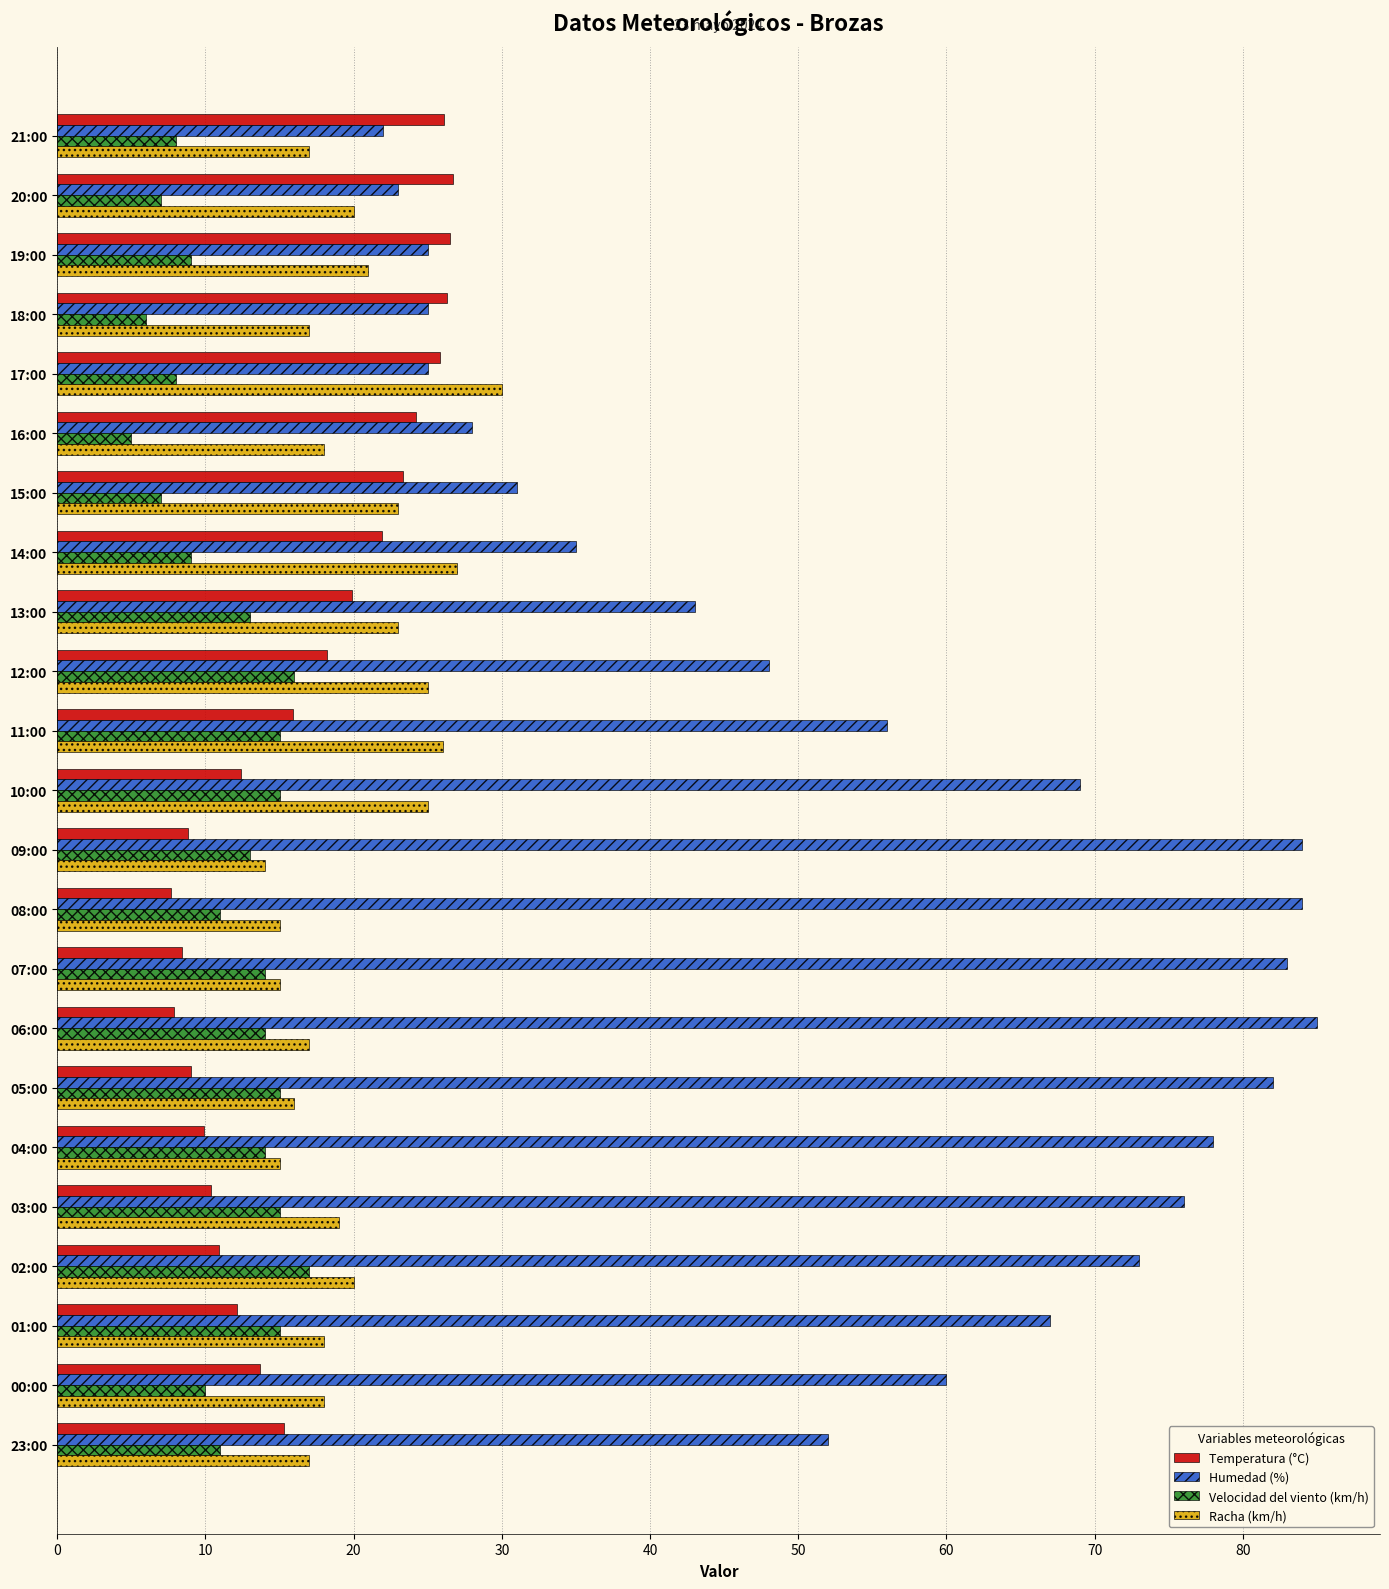

At which label is Humedad (%) closest to 53?

23:00